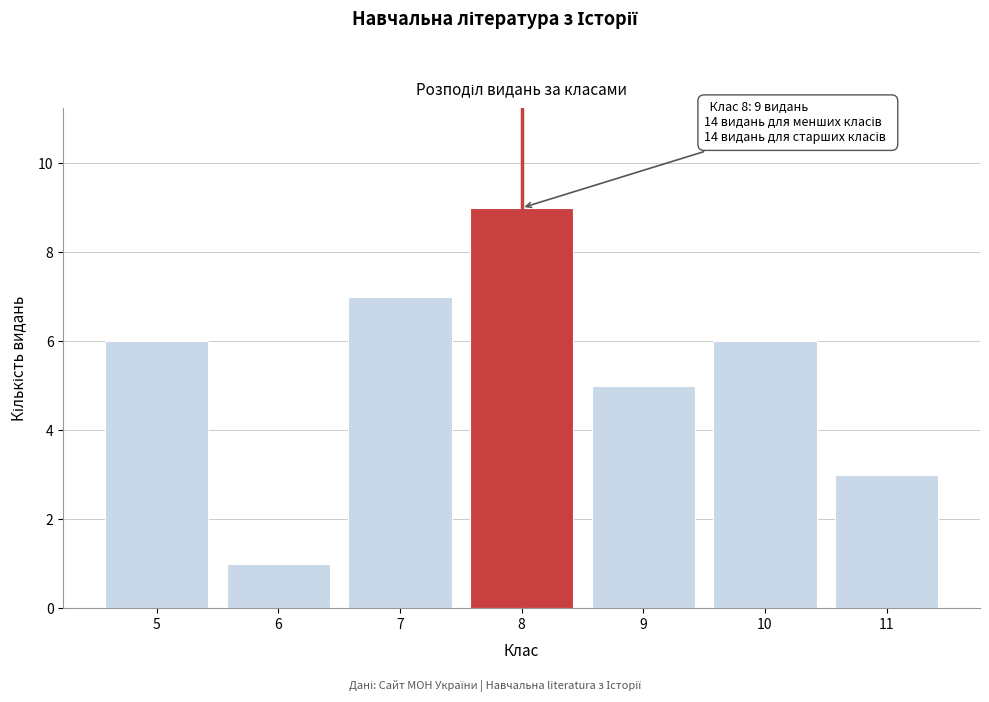

Reading left to right, extract all data points from this chart.

6	1	7	9	5	6	3